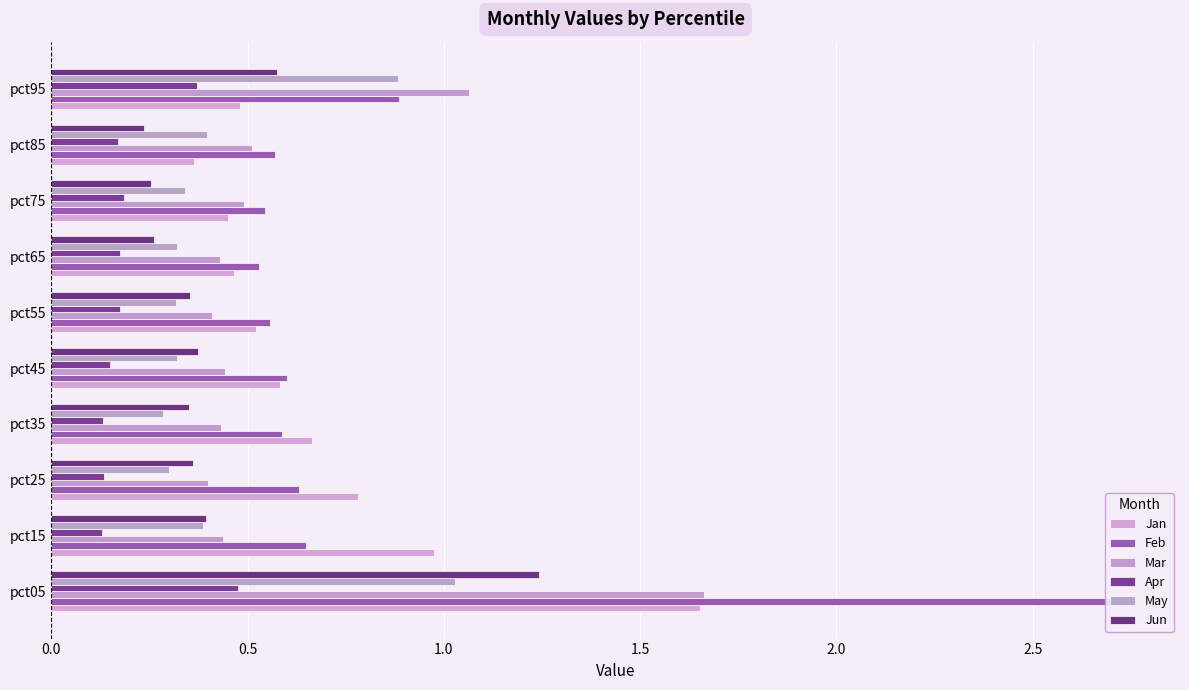

How many distinct data groups are displayed?

6